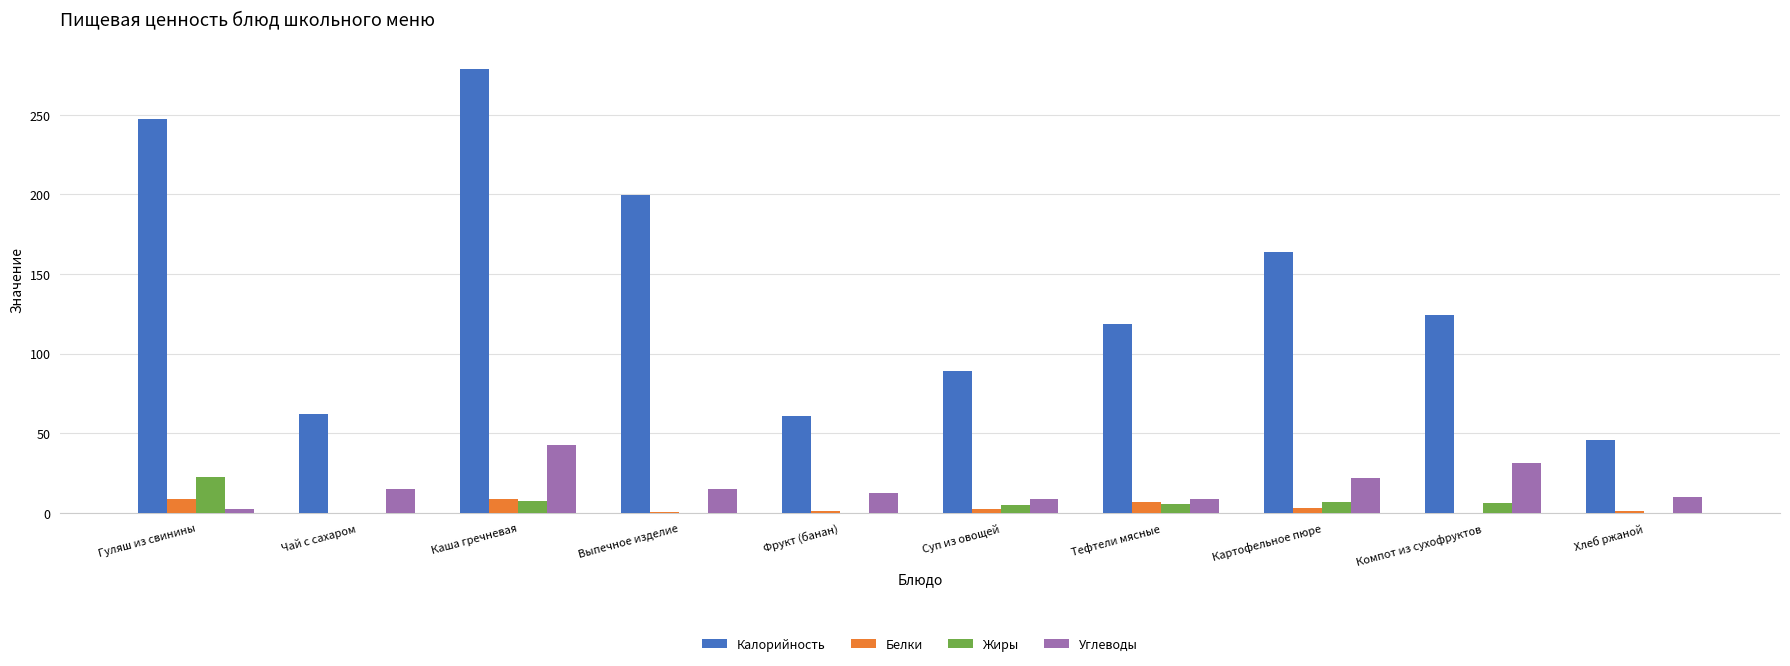

At which category does the chart reach its peak across all series?

Каша гречневая